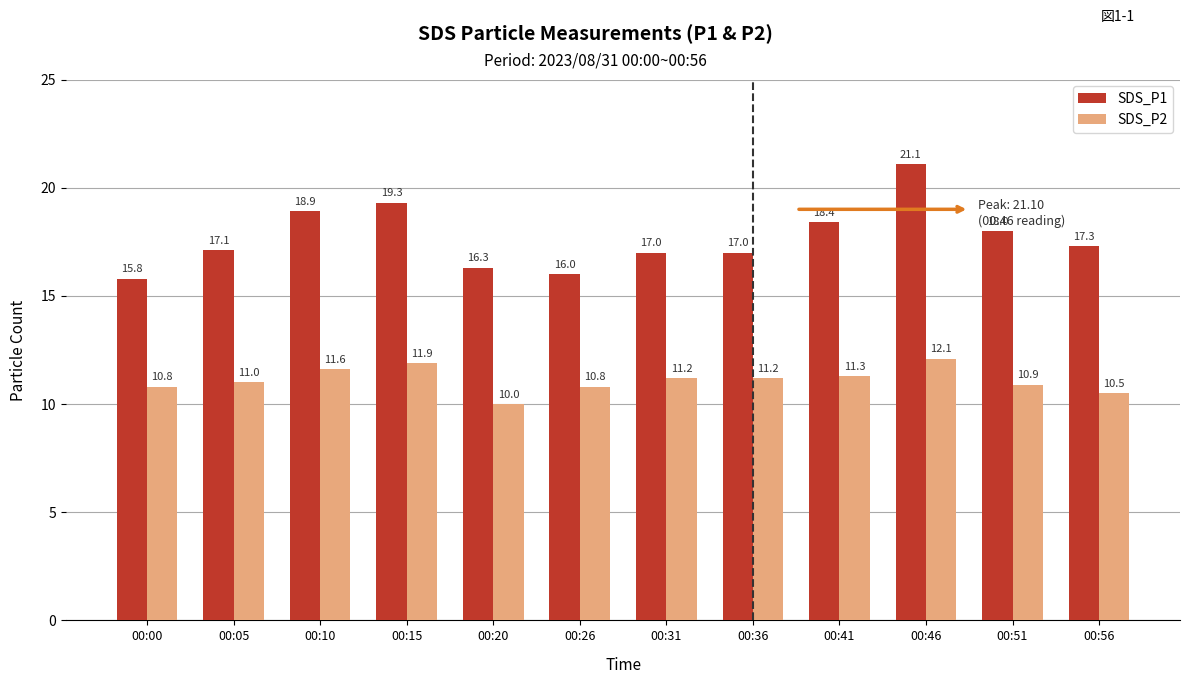

Are the bars horizontal?

No